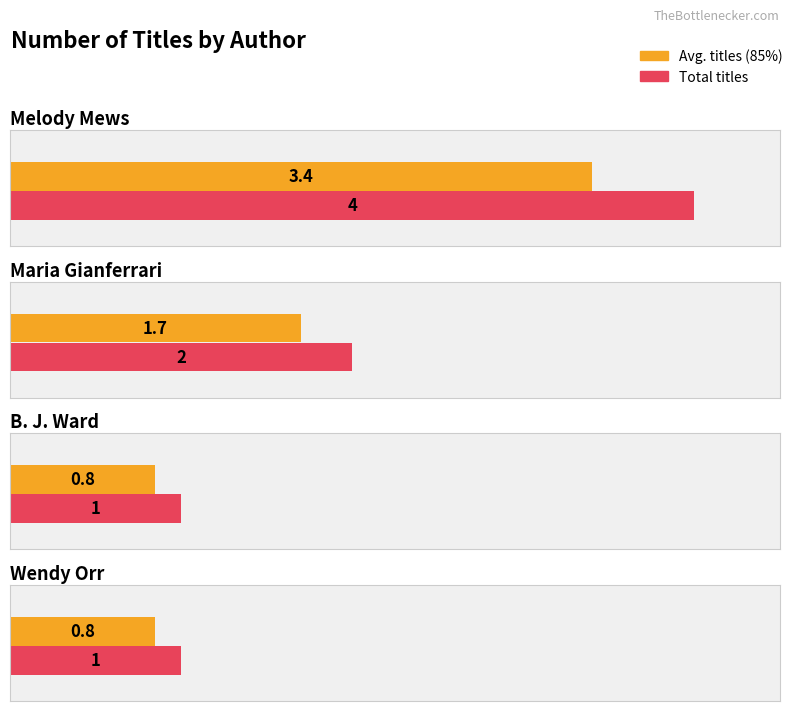

At which category does the chart reach its minimum across all series?

B. J. Ward